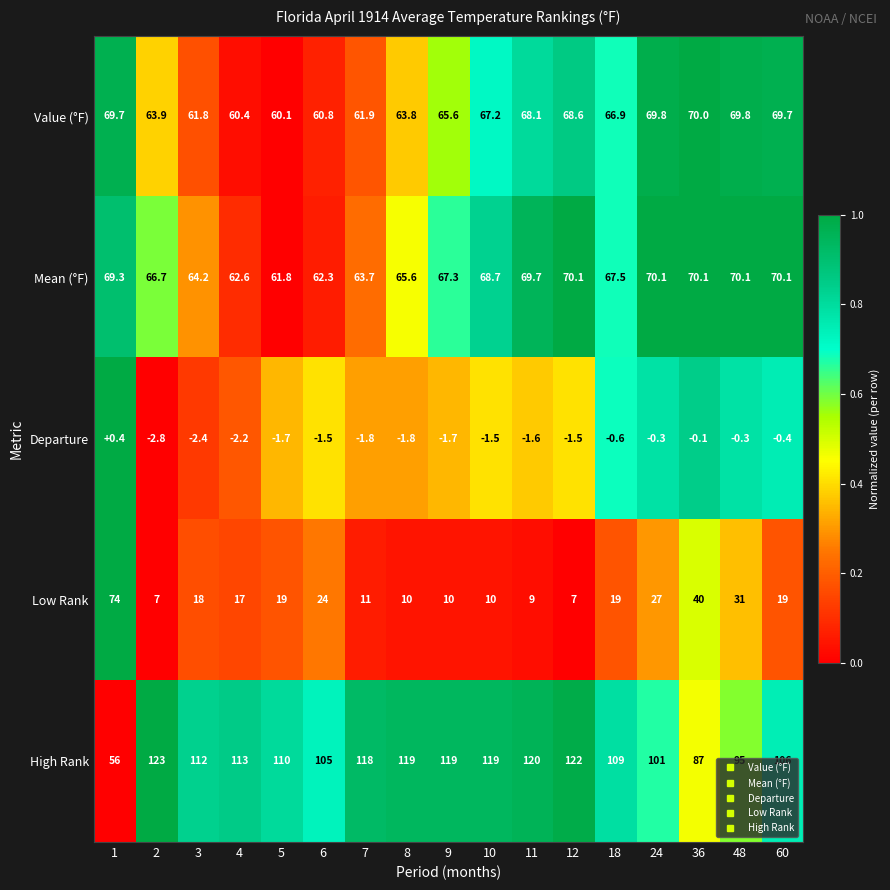

At how many categories does at least one series exceed 89?

15